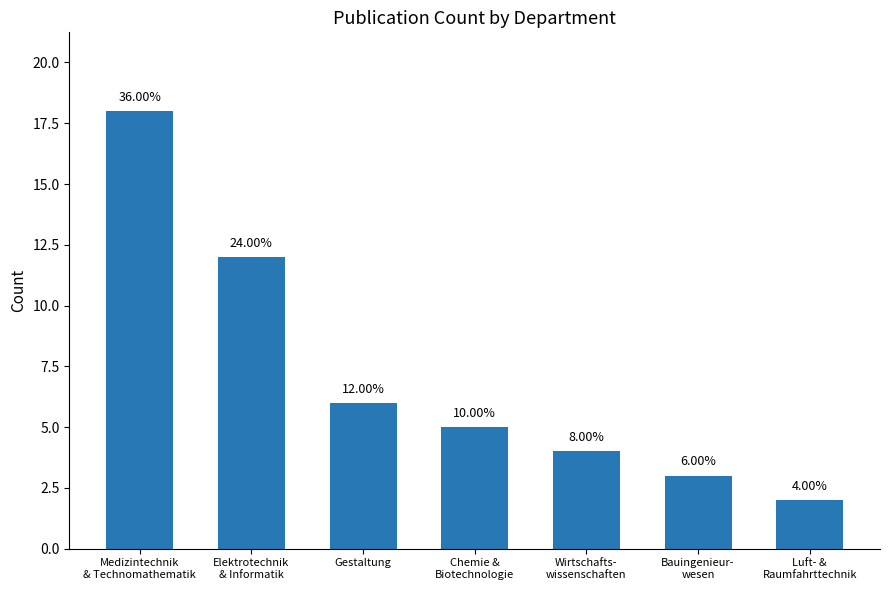

Where does the data first go above 5?

Medizintechnik
& Technomathematik